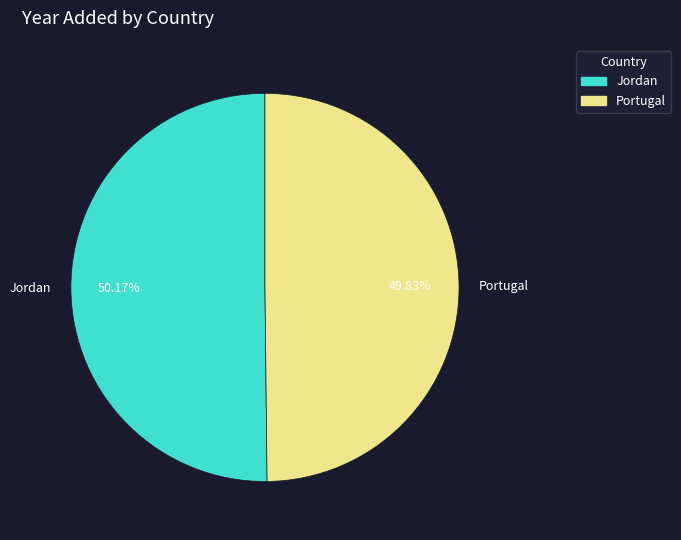

Is there a majority slice in this chart?

Yes